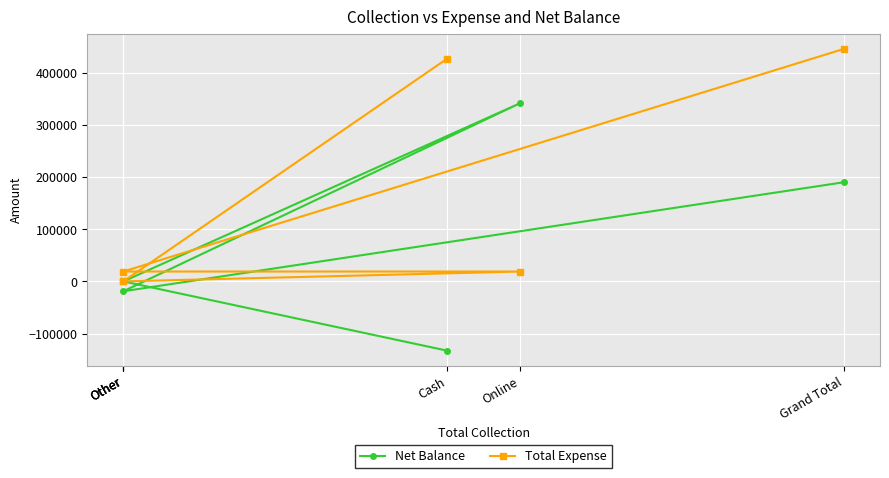

At which category is the sum across all series the highest?

Grand Total